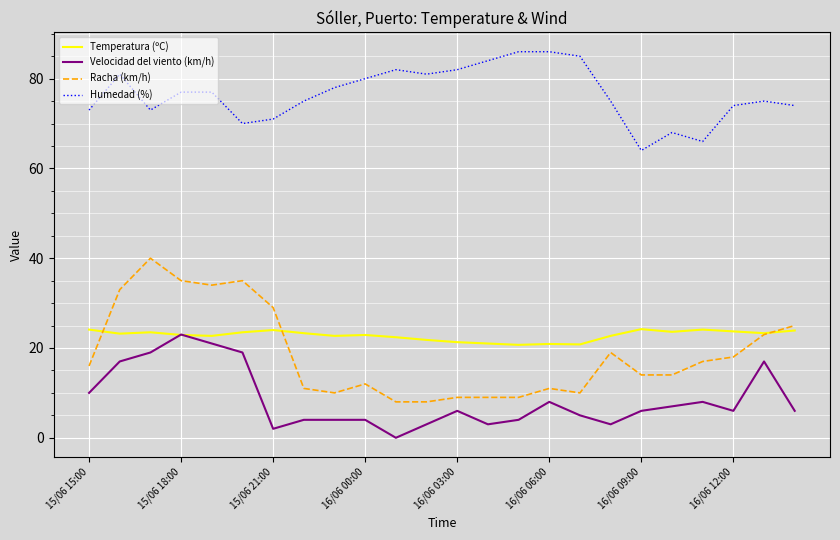

Which series has the largest total across all categories?

Humedad (%)